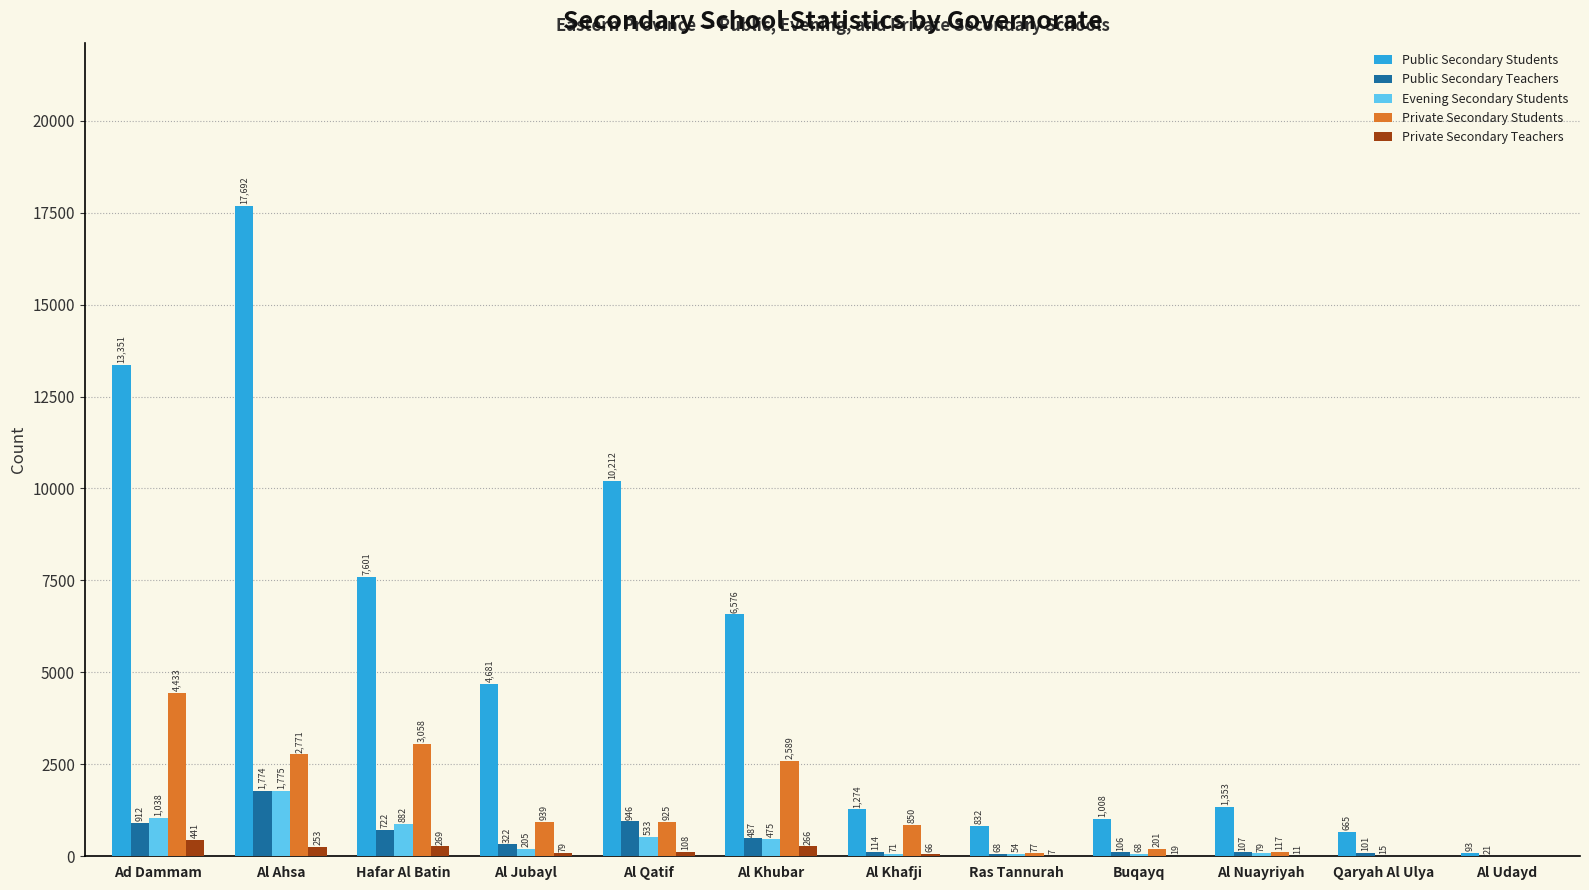

What is the maximum value for Private Secondary Teachers?

441